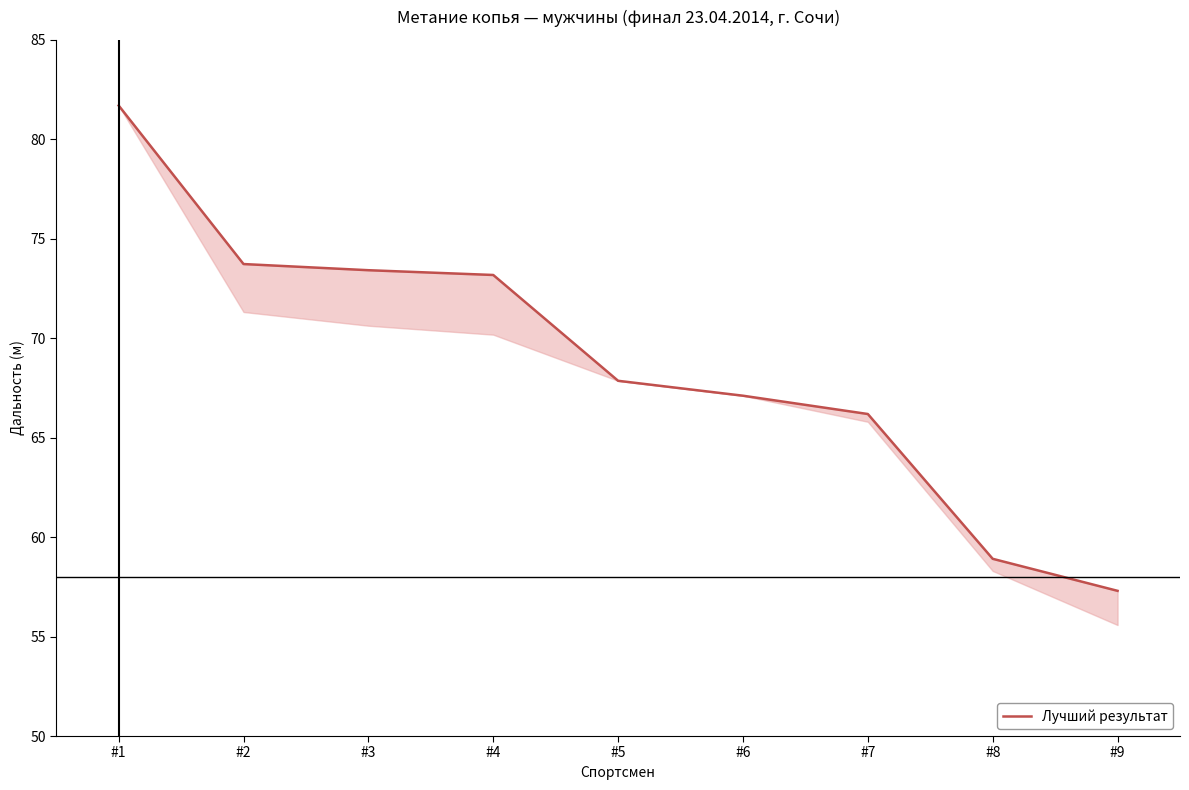

What is the sum of the values at #8 and #9?

116.2